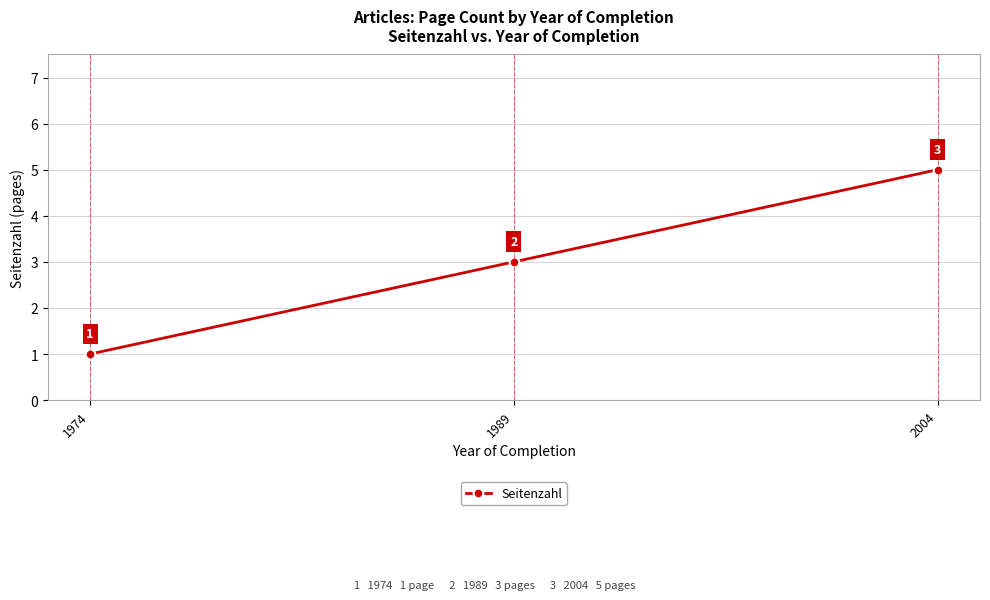

How many distinct data groups are displayed?

1